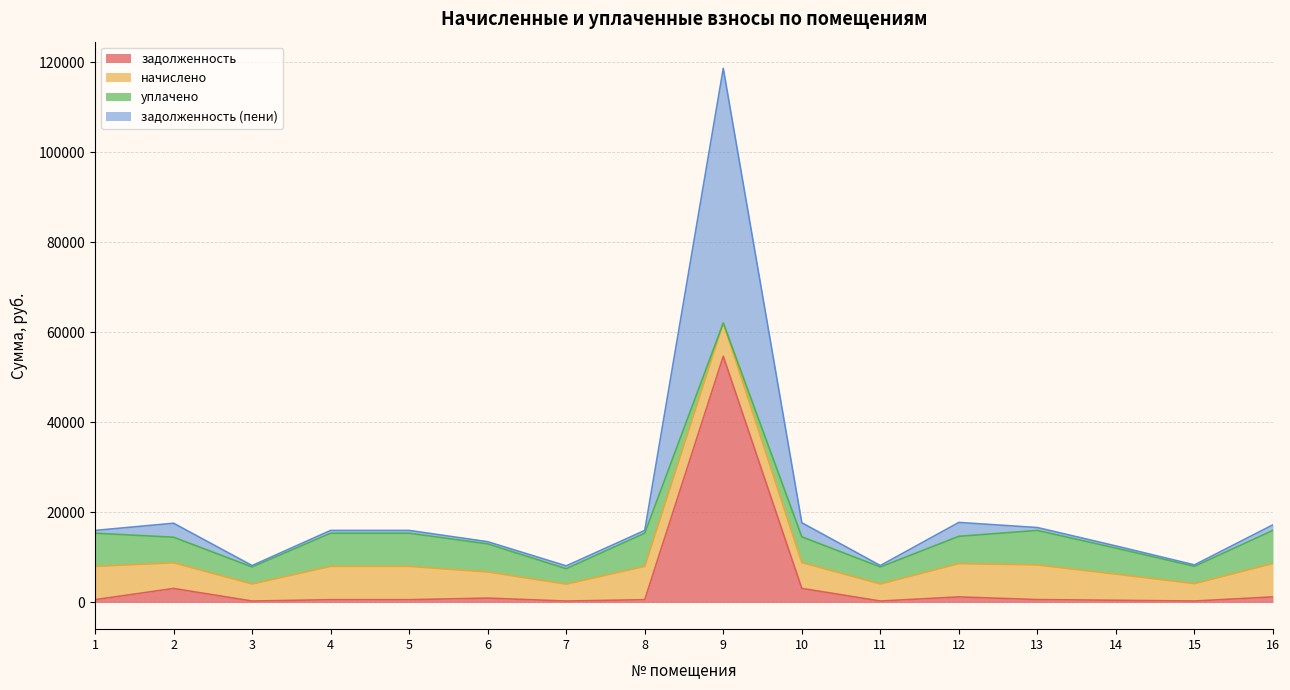

At which category is the sum across all series the highest?

9